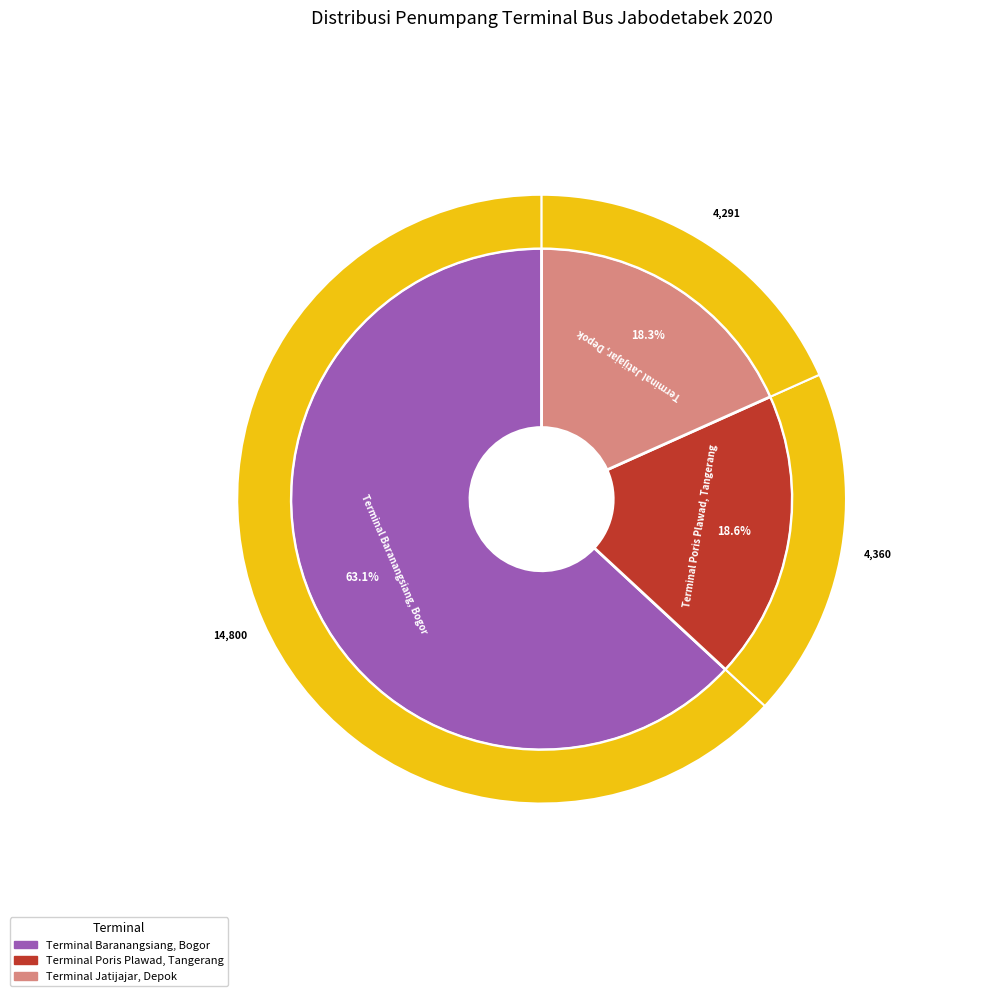

Count the number of slices in the pie.

4